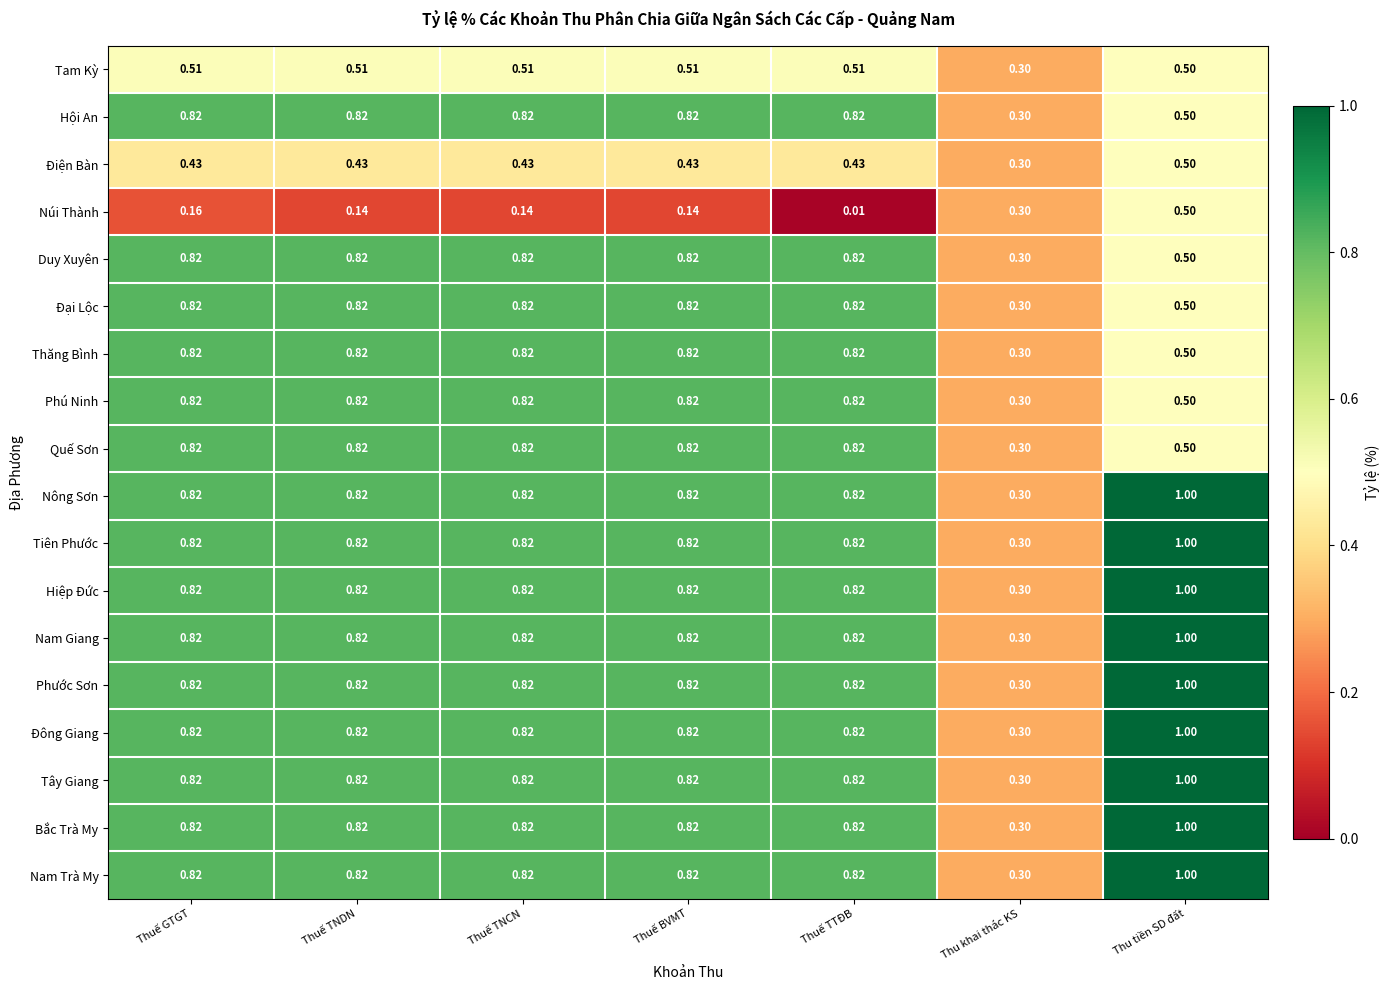

At which category is the sum across all series the highest?

Thu tiền SD đất